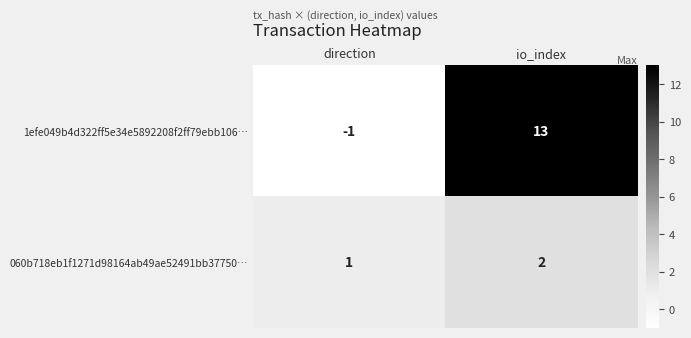

At io_index, list the series in order from largest to smallest.

1efe049b4d322ff5e34e5892208f2ff79ebb106…, 060b718eb1f1271d98164ab49ae52491bb37750…